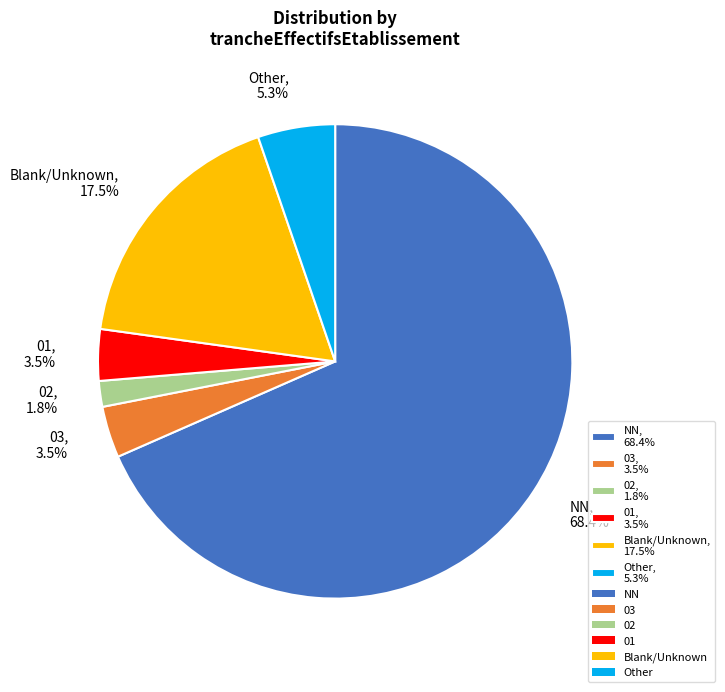

What is the smallest slice in the pie chart?

02, 1.8%